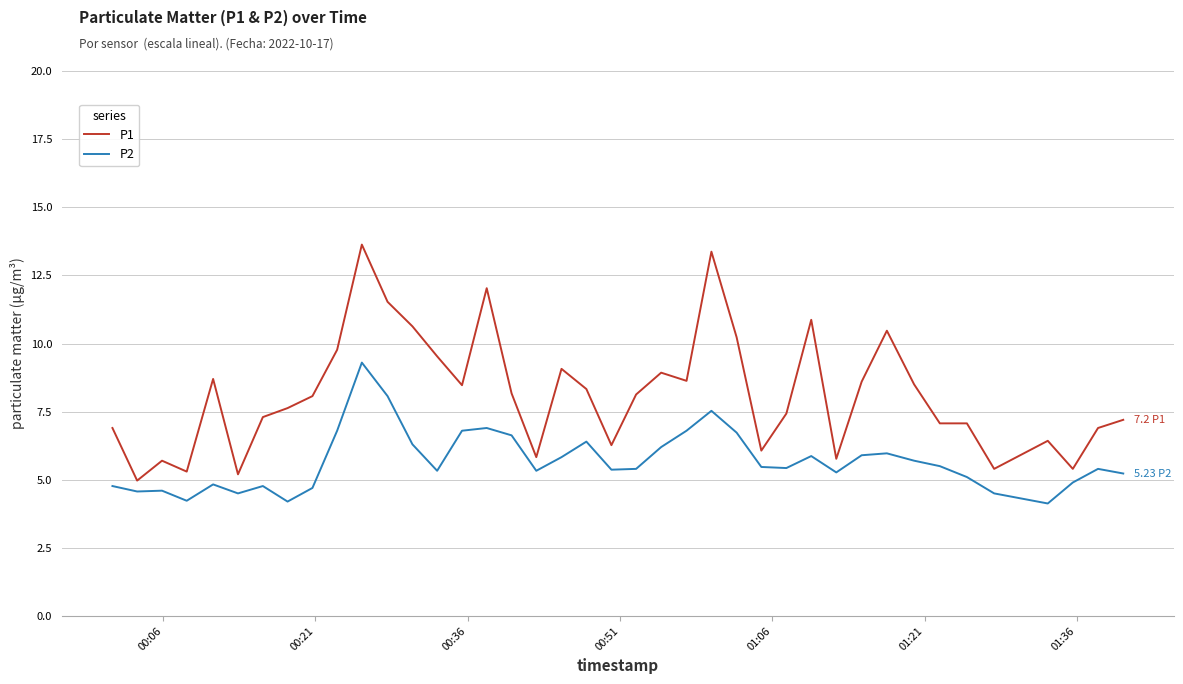

What is the lowest value of the P1 series?

5.0